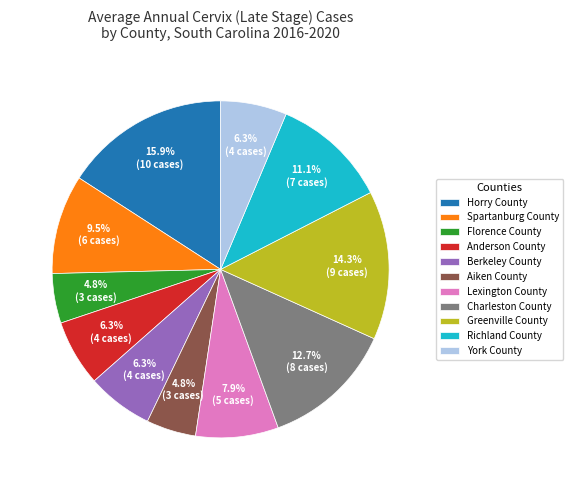

Combined, do Spartanburg County and Berkeley County account for over 50%?

No